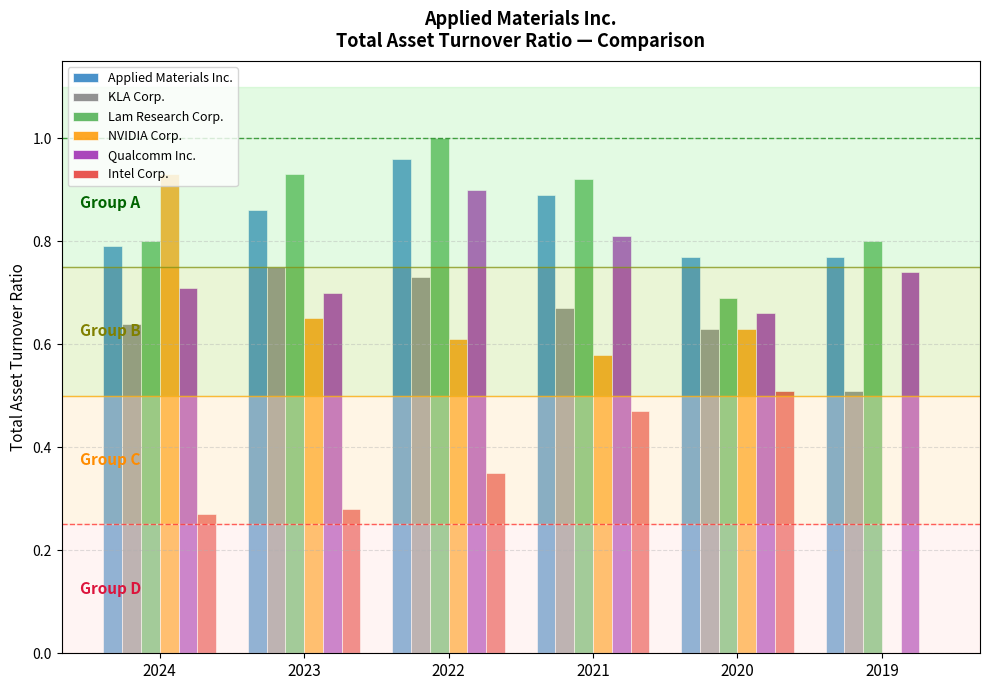

What is the sum of the KLA Corp. values at 2023 and 2021?

1.4